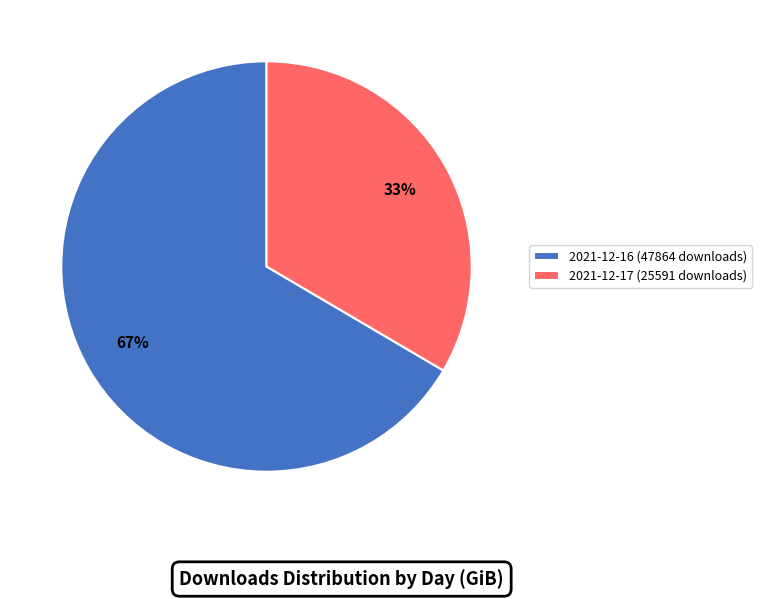

True or false: 2021-12-17 (25591 downloads) accounts for 33% of the total.

True